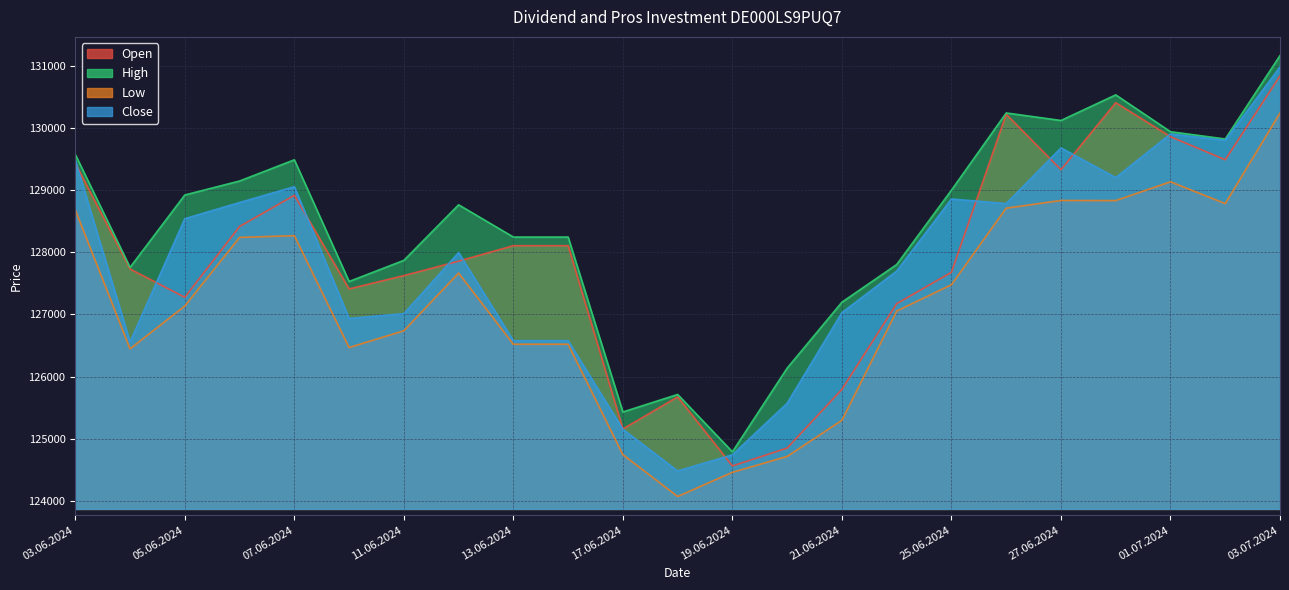

True or false: Close and Low intersect in this chart.

False